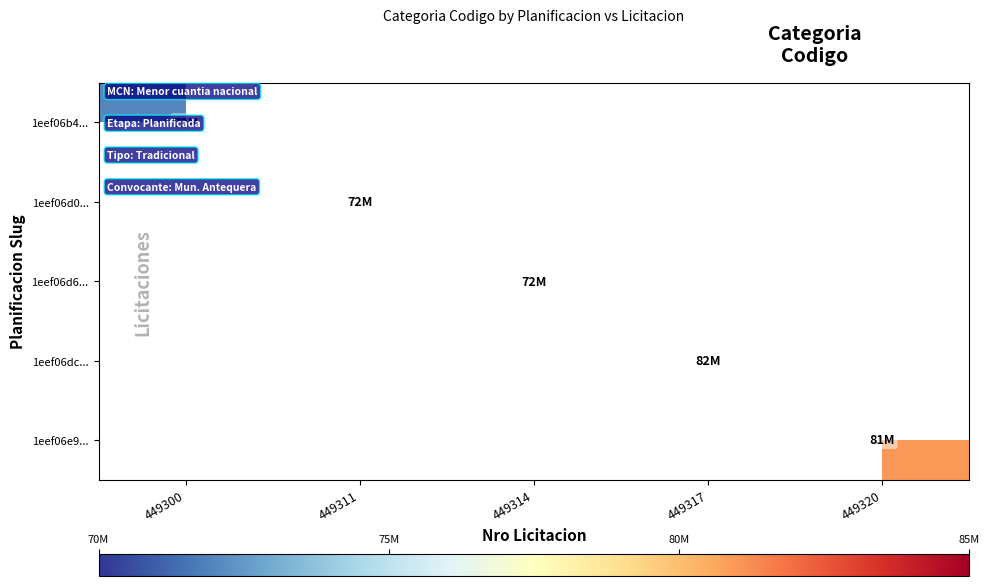

Which series has the largest range (max minus min)?

1eef06b4...